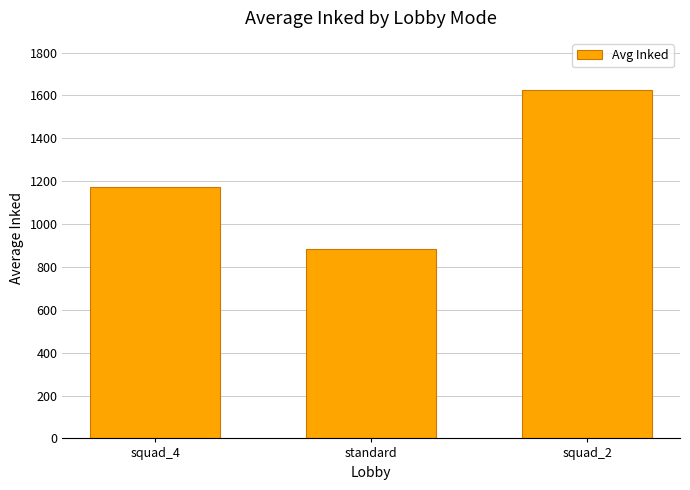

The chart shows a value of 884.2 at standard. True or false?

True